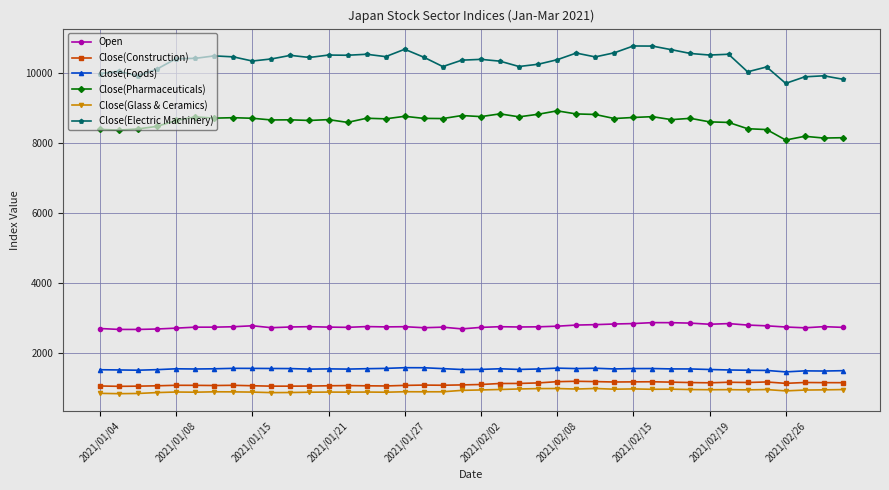

What is the difference between the second highest and second lowest values in the Close(Foods) series?

93.9